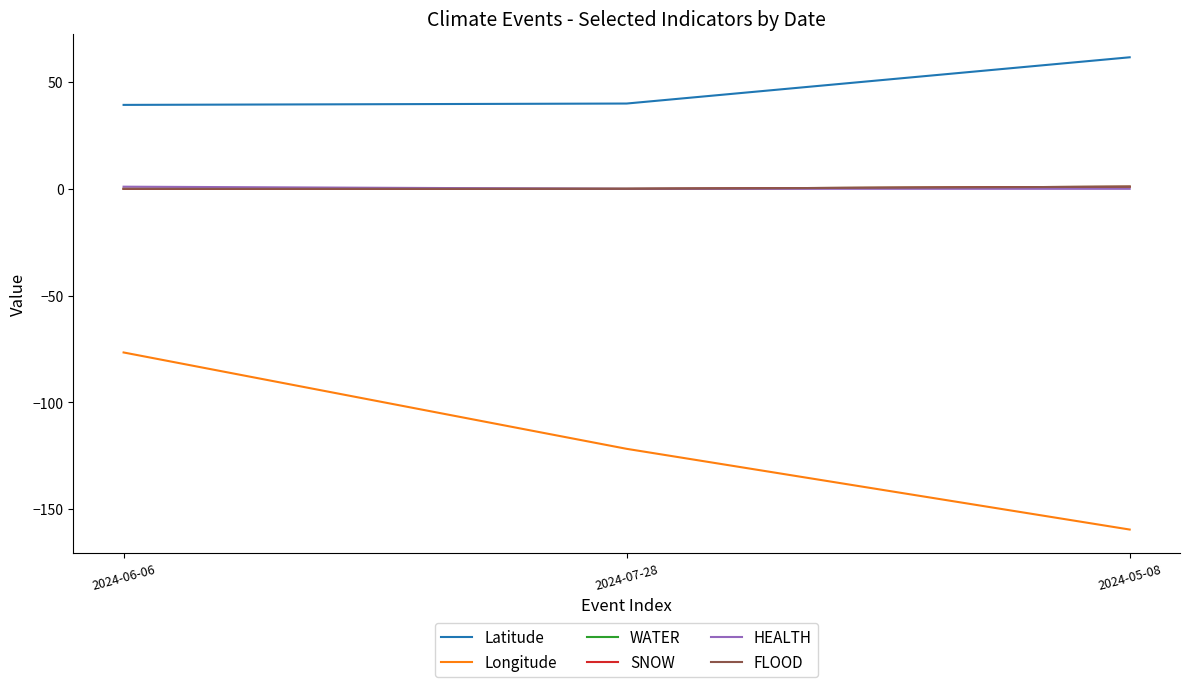

List the labels in order of HEALTH value, smallest first.

2024-07-28, 2024-05-08, 2024-06-06